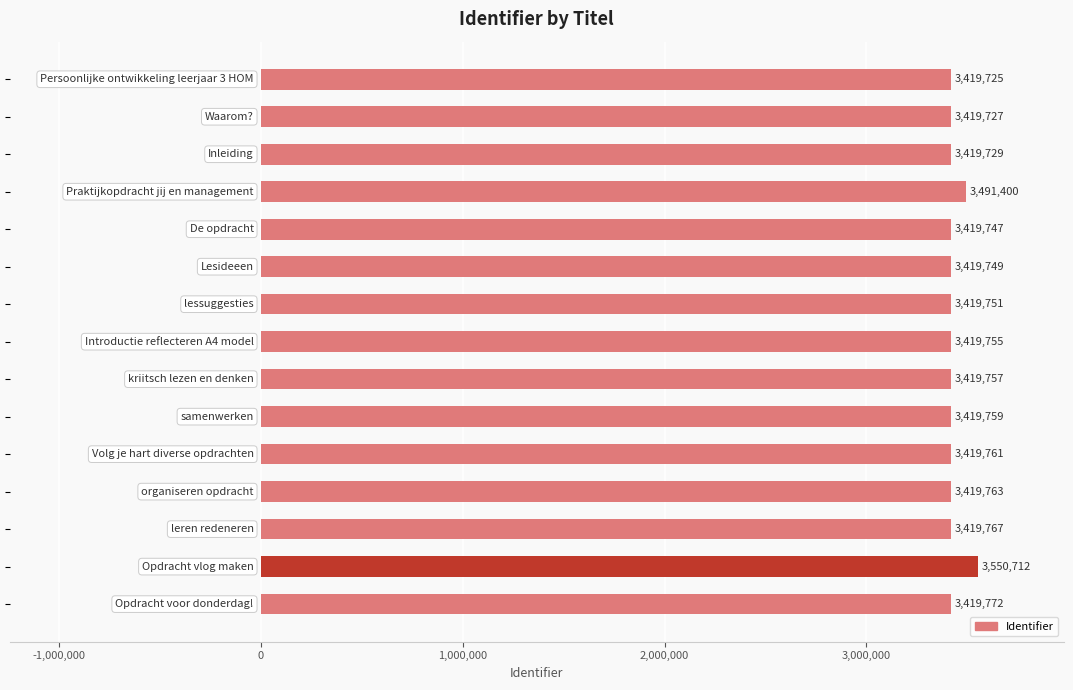

What is the minimum value shown in the chart?

3419725